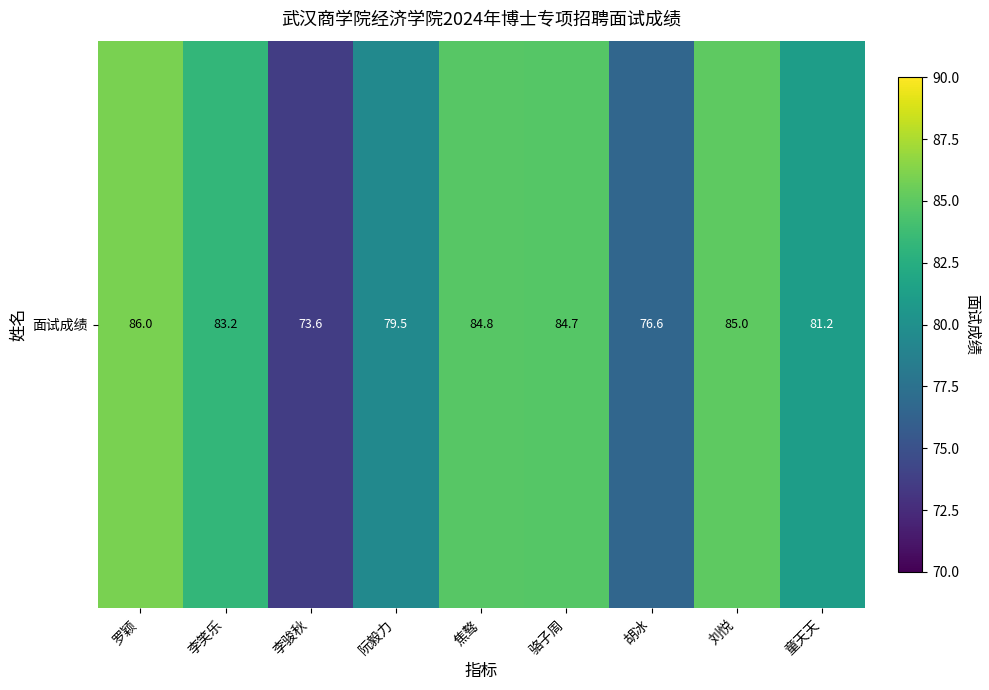

How many values are below 83?

4